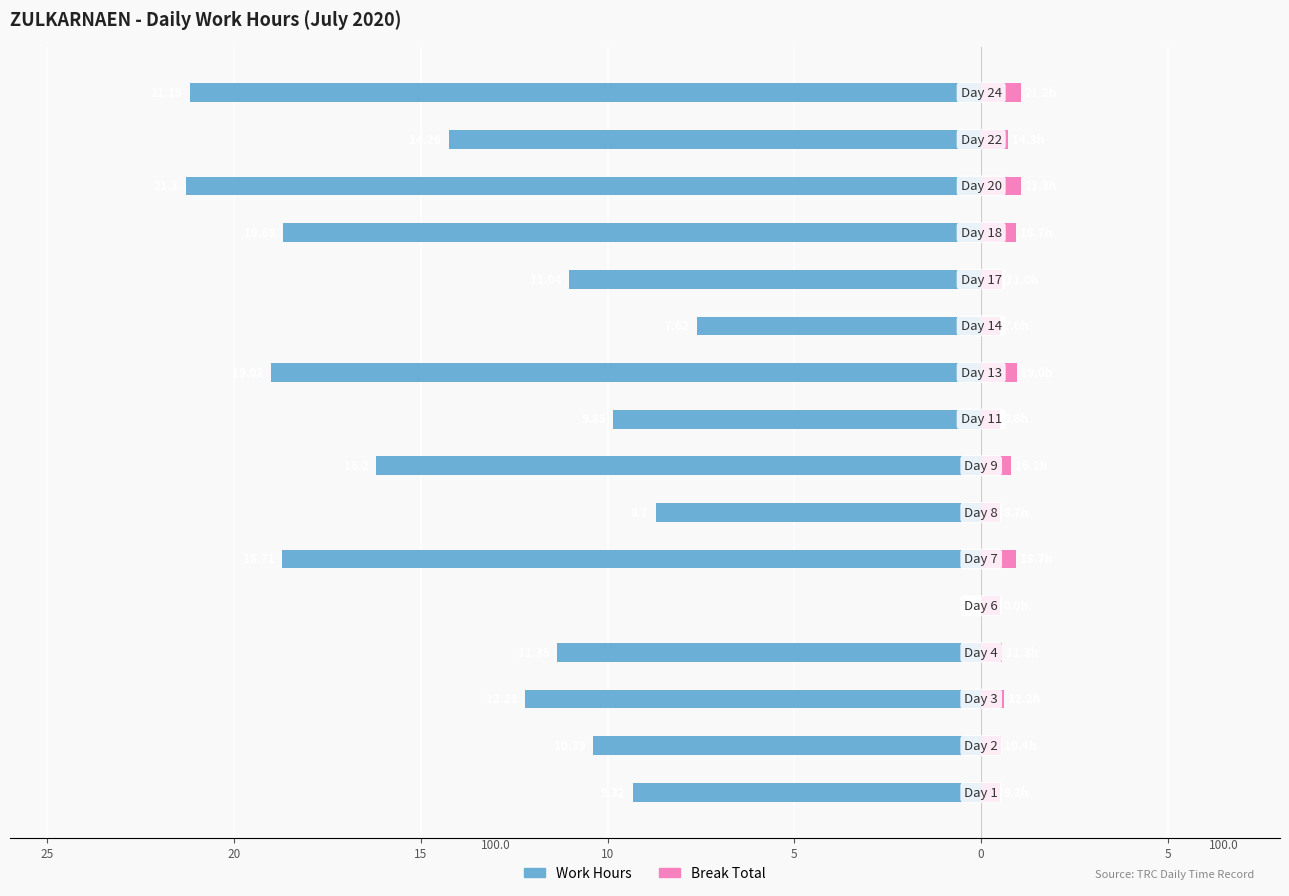

Which series changed the most between 5 and 12?

Work Hours